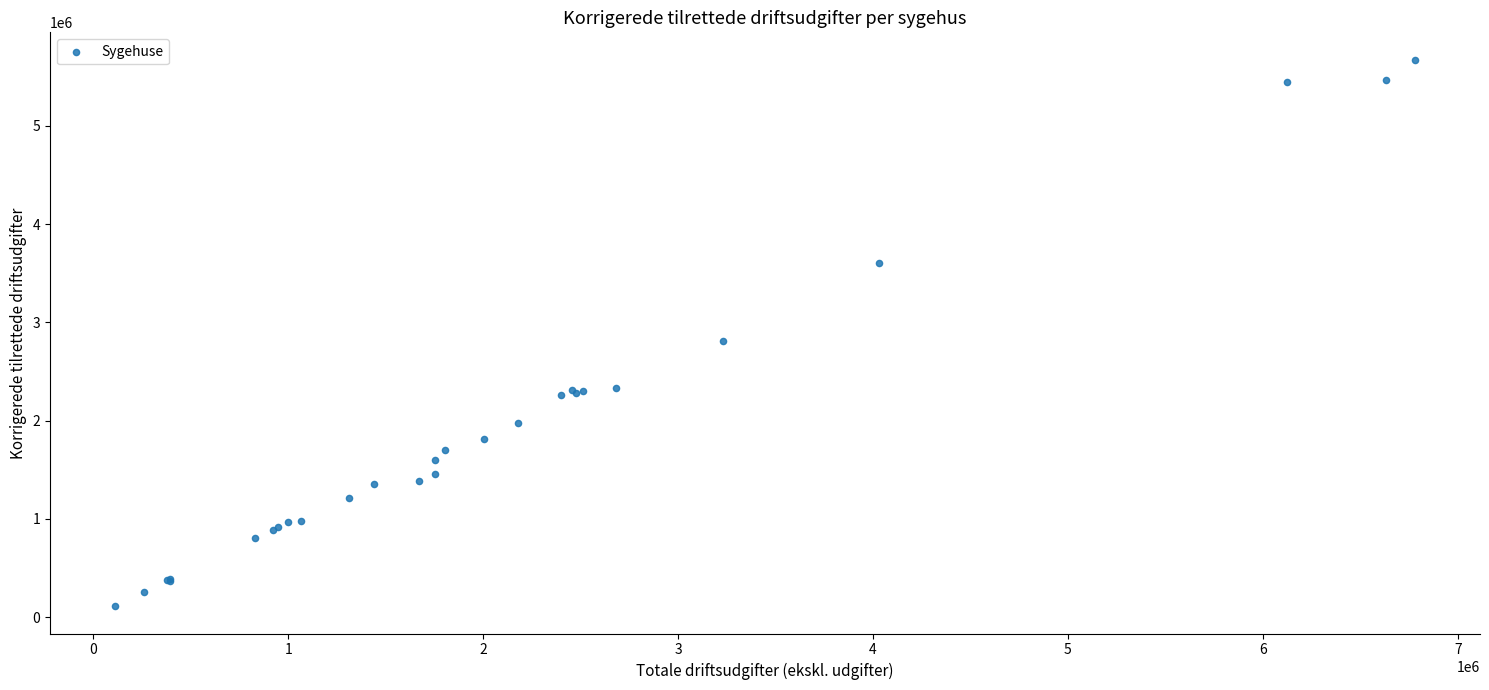

What Y value in the scatter plot is closest to 2893173?

2812407.9